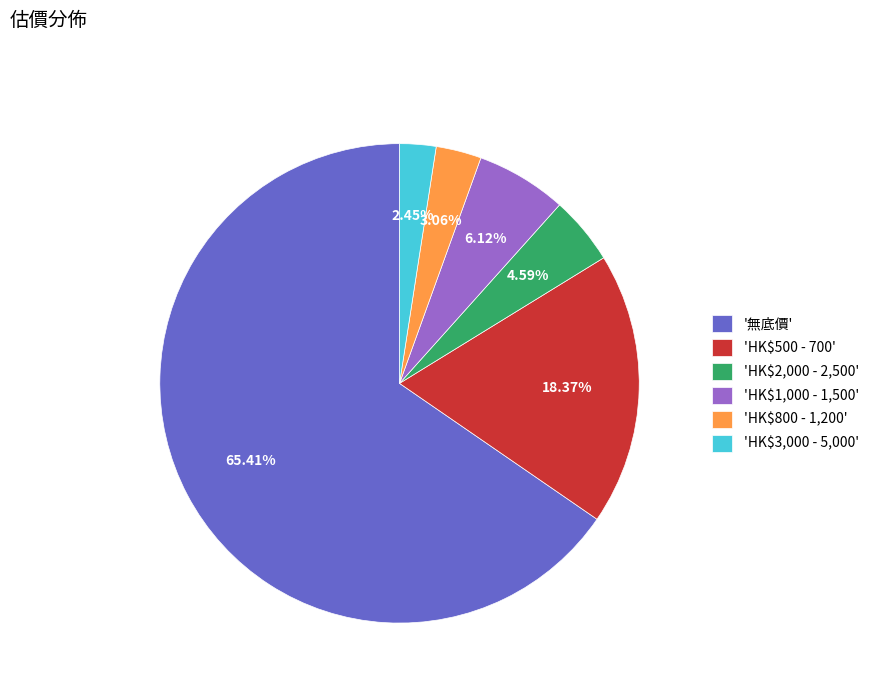

Which slice is the smallest?

'HK$3,000 - 5,000'